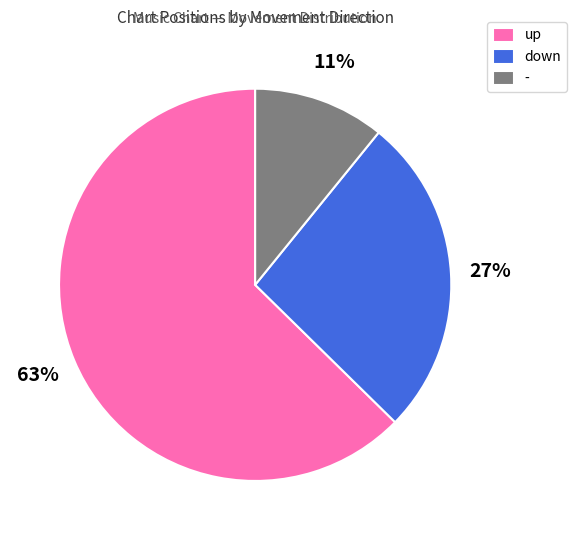

Which category accounts for the majority?

up